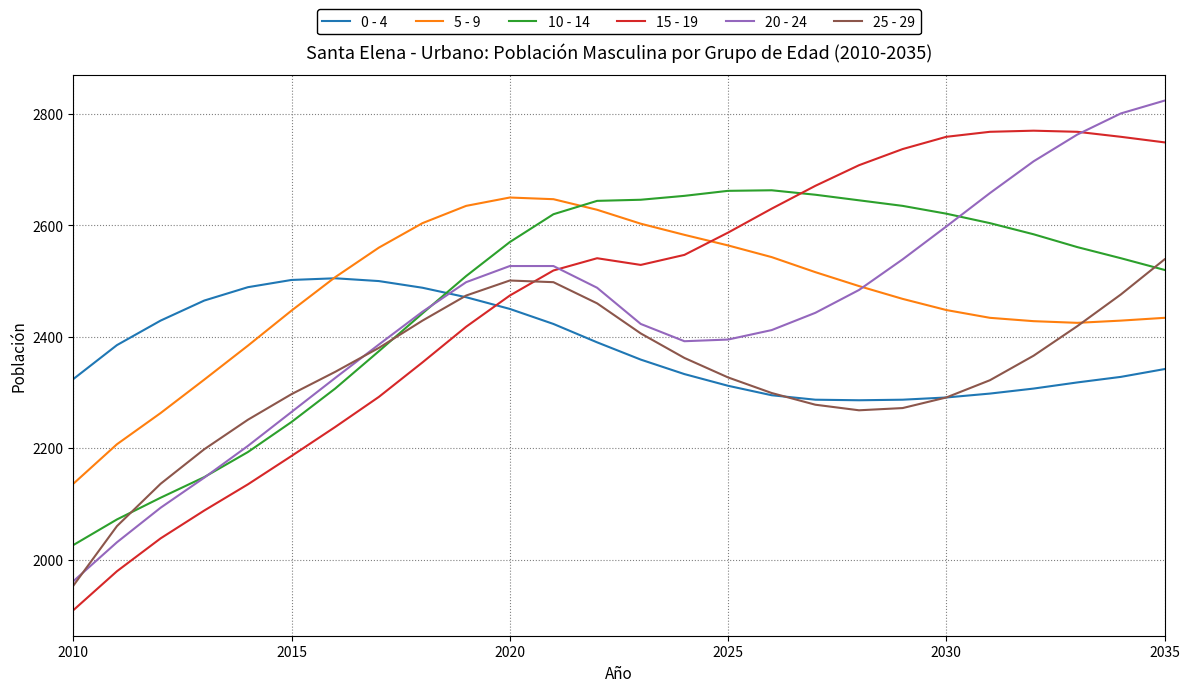

What is the maximum value for 0 - 4?

2505